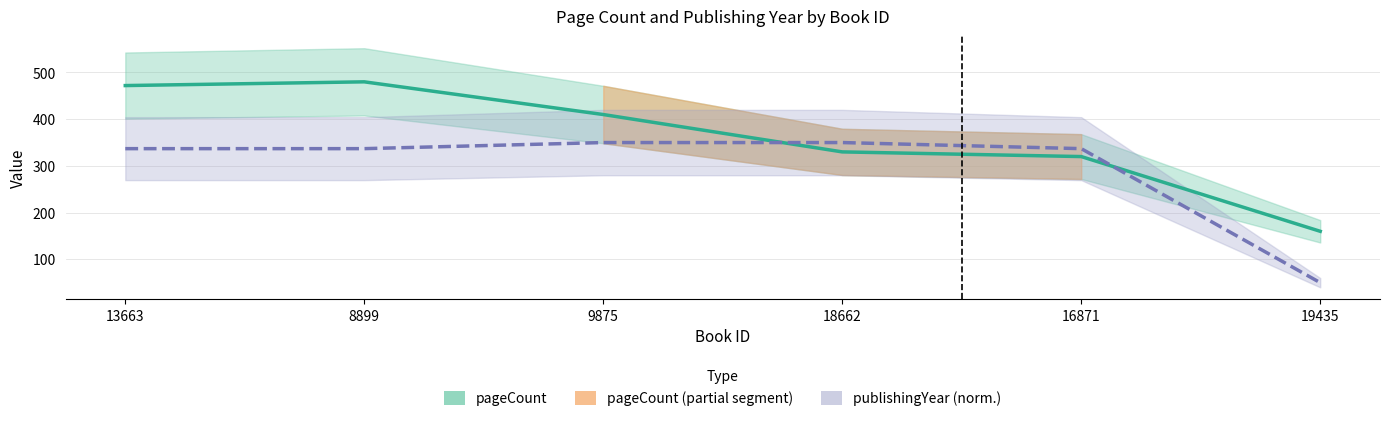

Count the number of categories in the chart.

6